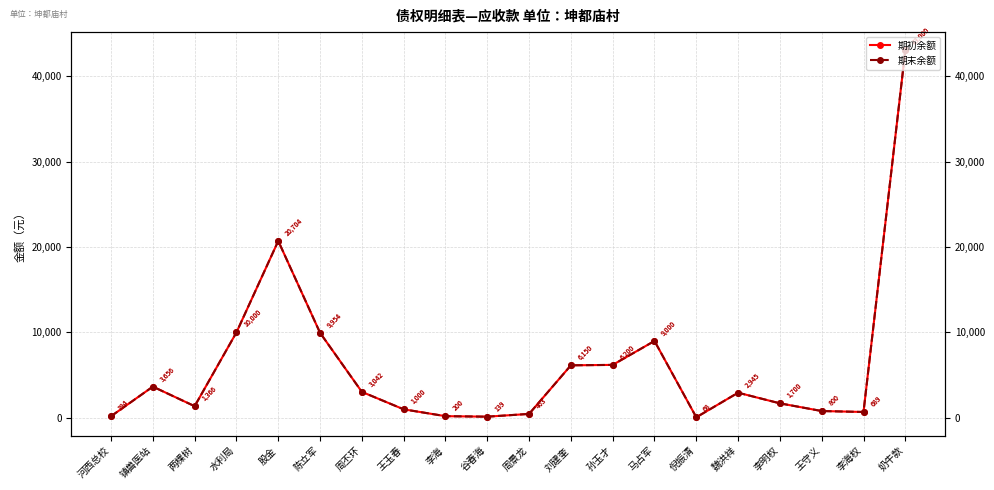

How many series are shown in this chart?

2